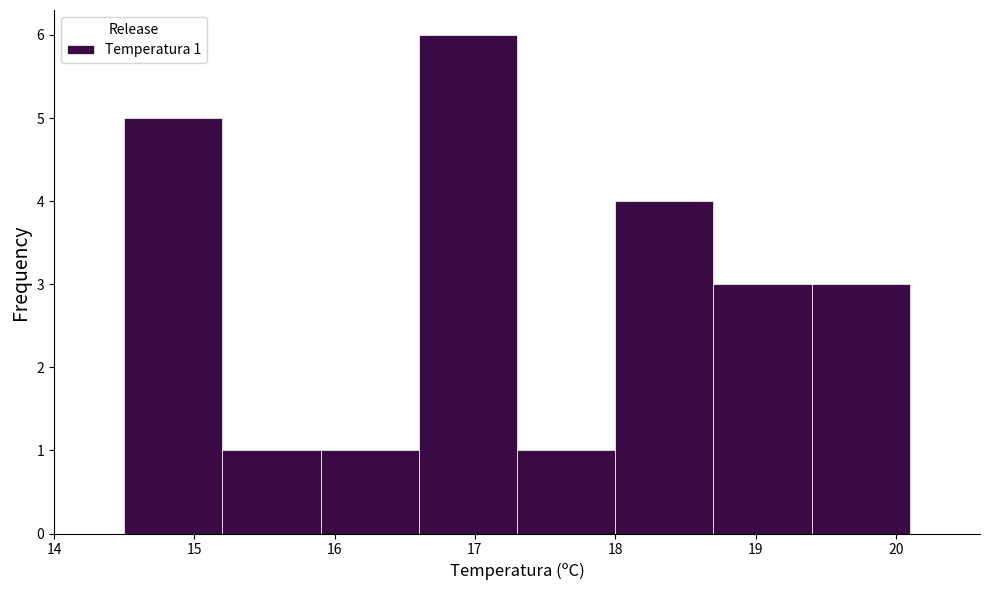

Which range on the x-axis has the tallest bar?

16.6 to 17.3